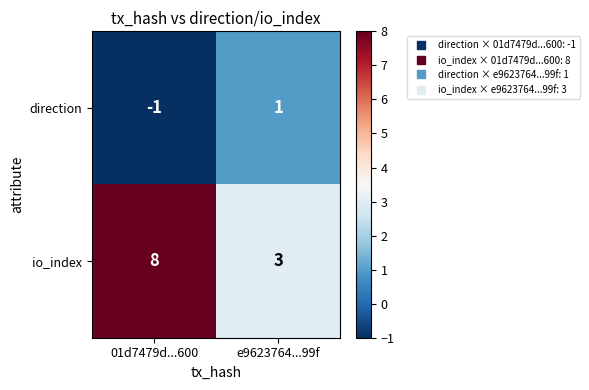

What is the spread (max minus min) of values at 01d7479d...600?

9